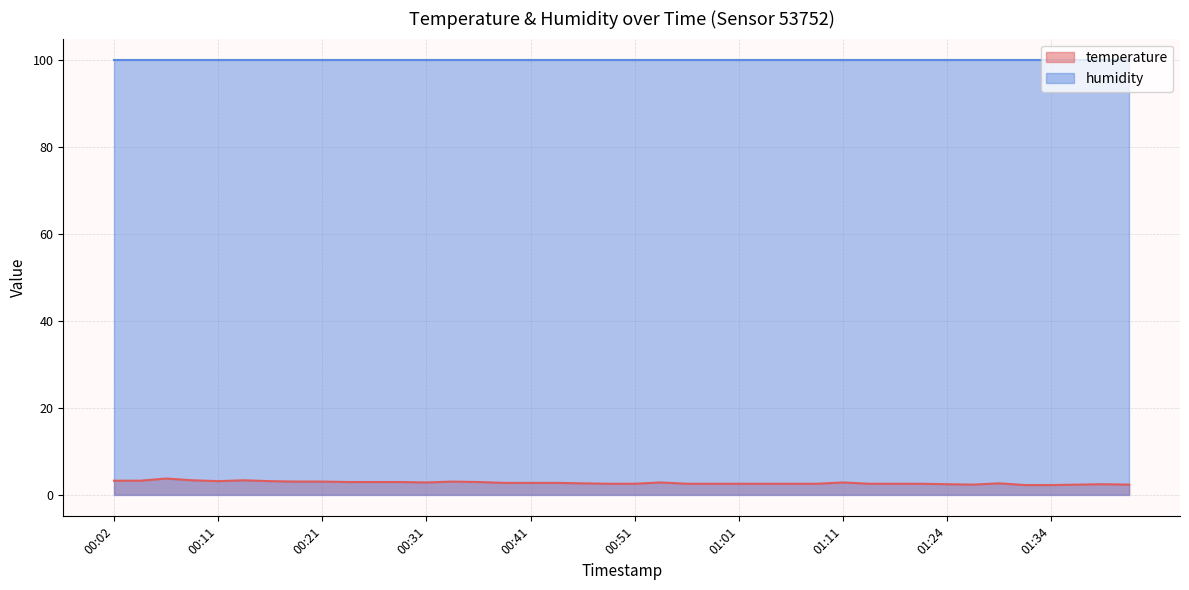

True or false: humidity has a value of 99.9 at 00:41.

True